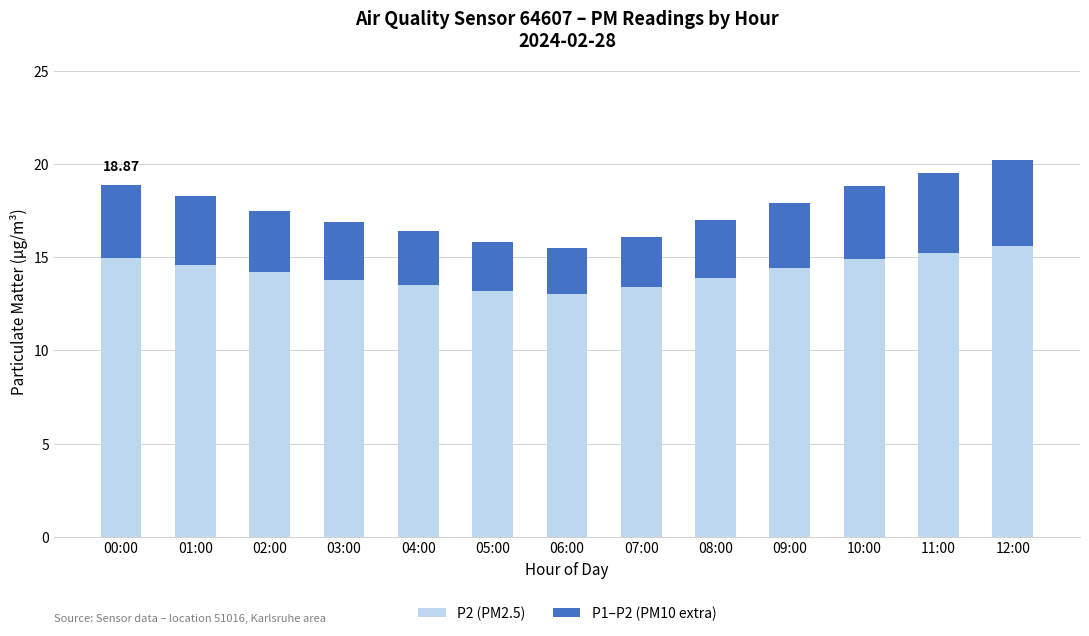

What is the average value of the P2 (PM2.5) series?

14.2